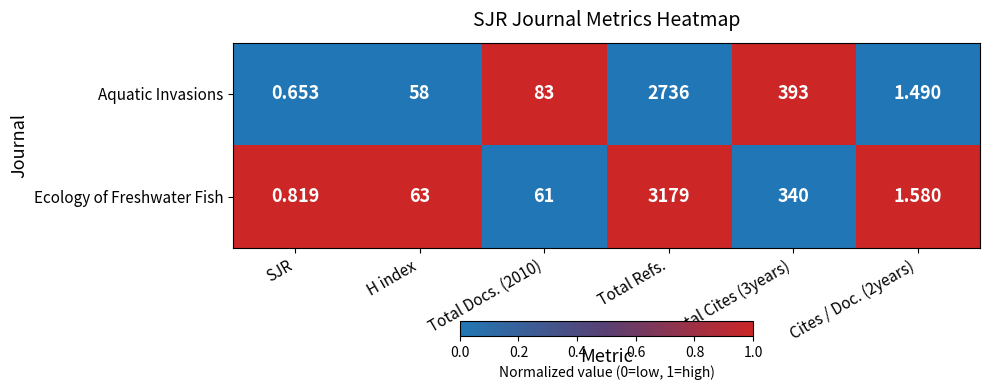

Rank the series by their average value, from lowest to highest.

Aquatic Invasions, Ecology of Freshwater Fish